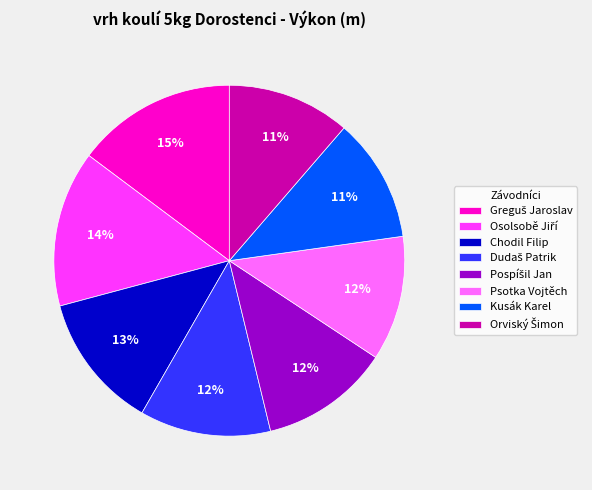

Is there a majority slice in this chart?

No